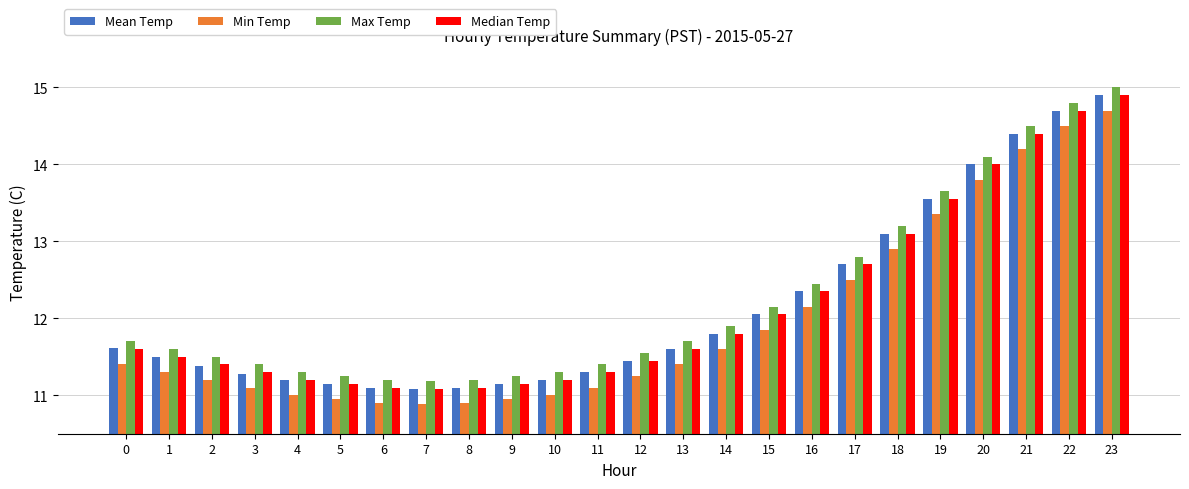

At how many categories does at least one series exceed 14?

4